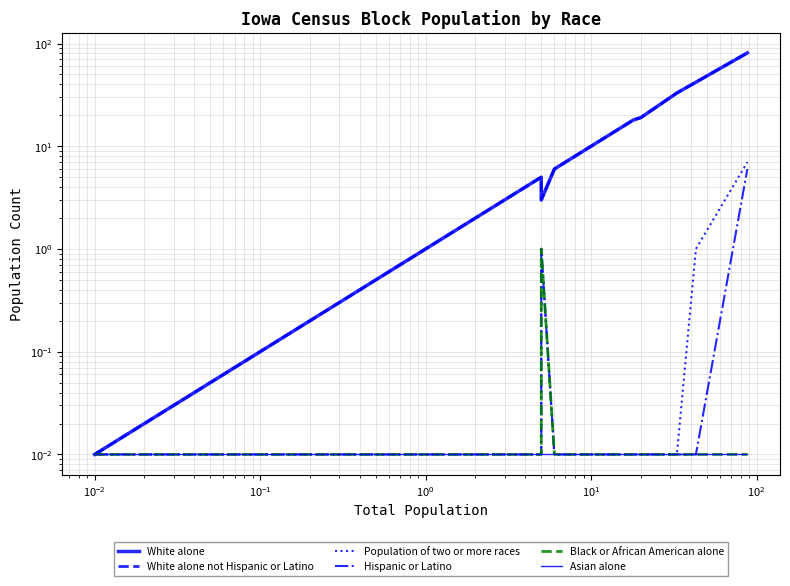

What is the difference between the second highest and second lowest values in the White alone not Hispanic or Latino series?

42.0